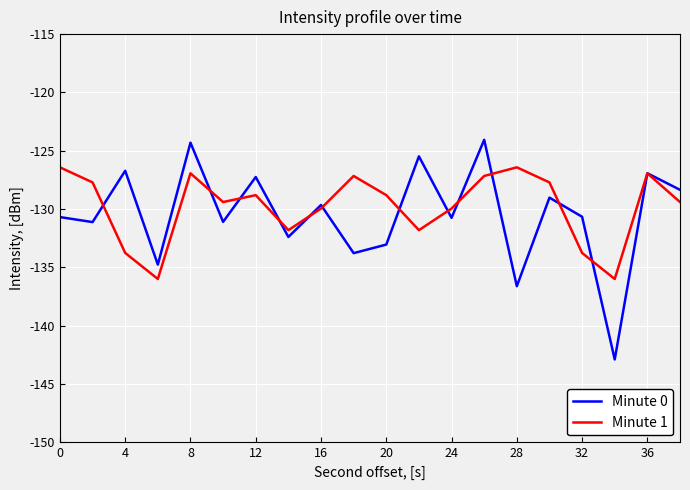

Rank the series by their maximum value, from lowest to highest.

Minute 1, Minute 0